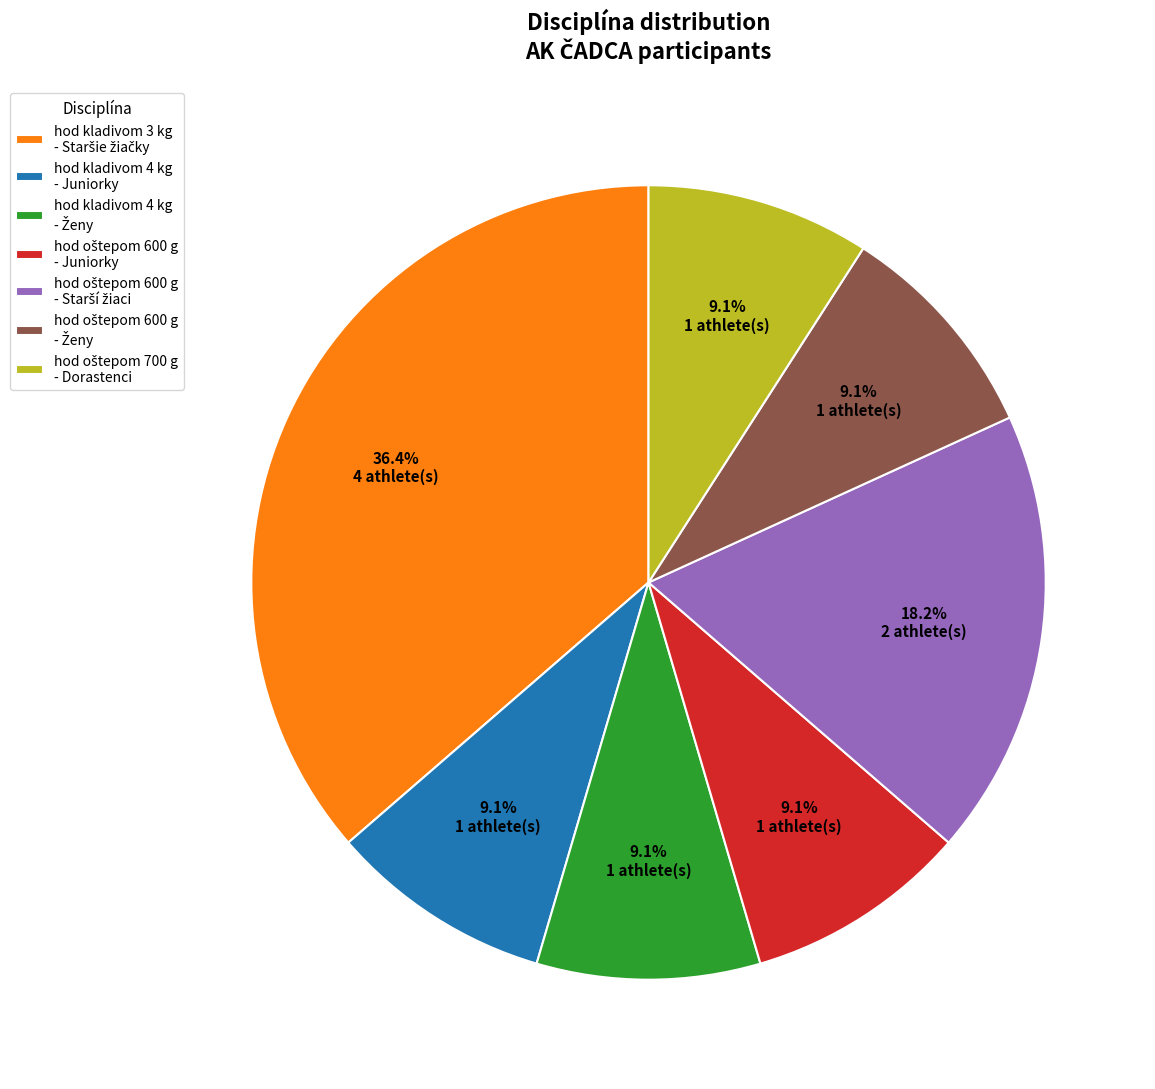

What portion of the pie excludes hod kladivom 4 kg - Juniorky?

90.9%